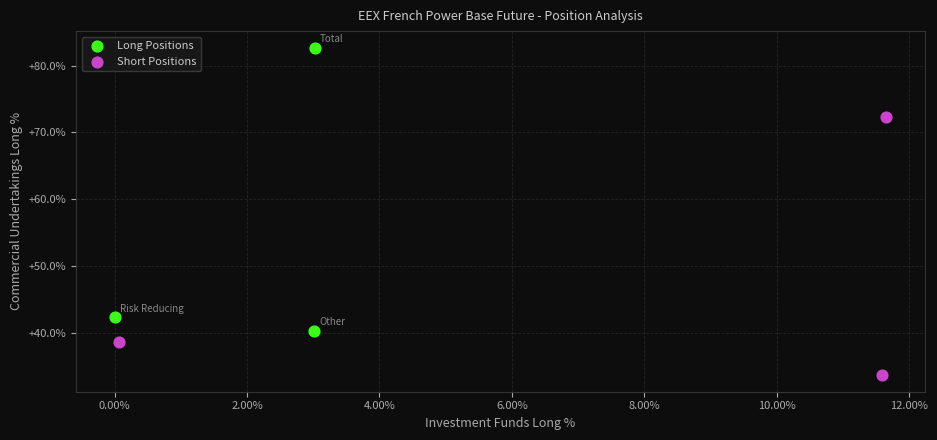

Which series reaches the minimum Y coordinate?

Short Positions